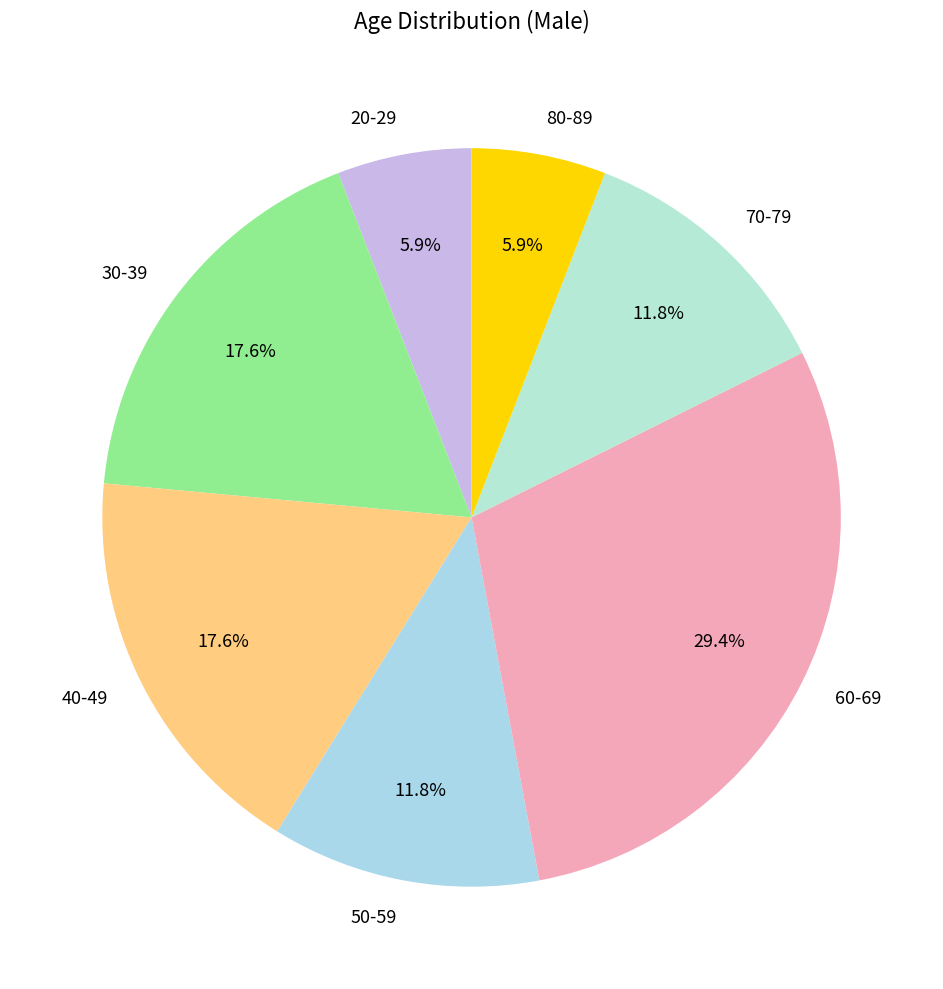

Combined, what portion of the pie is 50-59 and 30-39?

29.4%